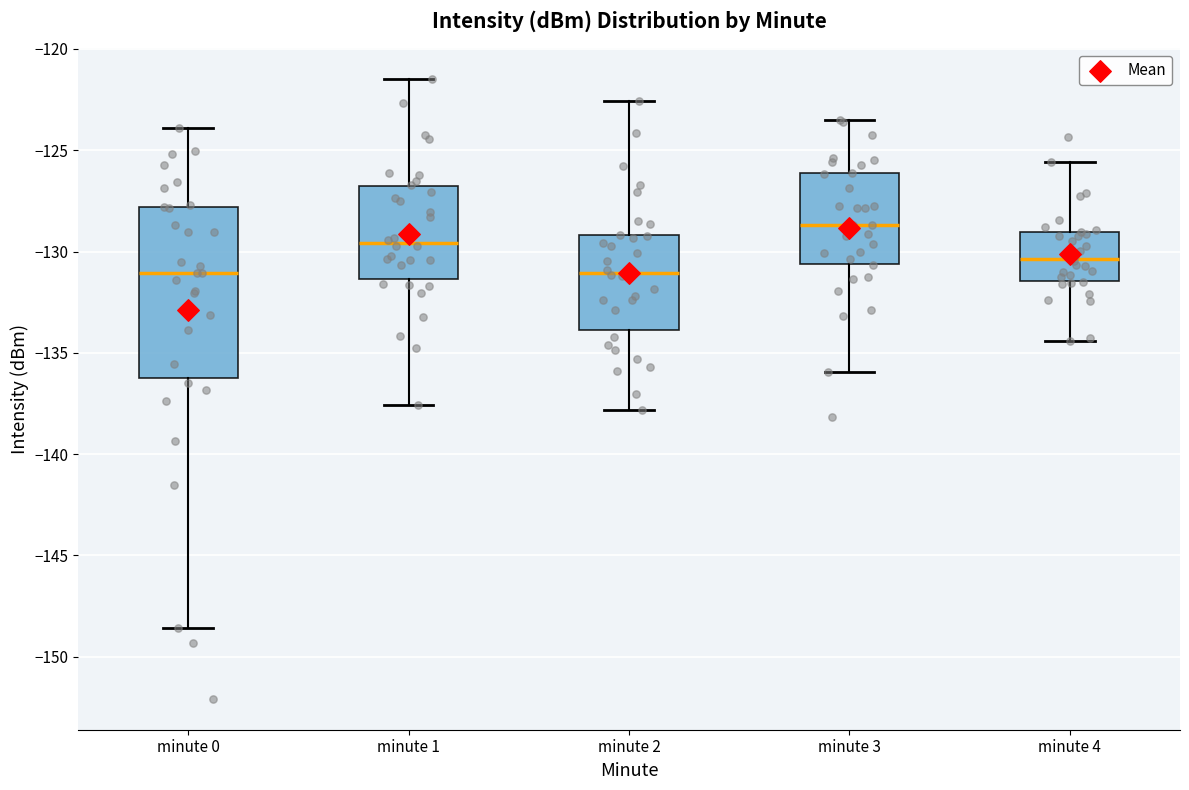

Reading left to right, read every box against the y-axis: the position of its median line, the range the box covers, and the ends of its whiskers. The values are not printed on the chart, so give them approximately, as read against the axis.

minute 0: median -131.0, box -136.0 to -128.0, whiskers -148.5 to -124.0
minute 1: median -129.5, box -131.5 to -127.0, whiskers -137.5 to -121.5
minute 2: median -131.0, box -134.0 to -129.0, whiskers -138.0 to -122.5
minute 3: median -128.5, box -130.5 to -126.0, whiskers -136.0 to -123.5
minute 4: median -130.5, box -131.5 to -129.0, whiskers -134.5 to -125.5